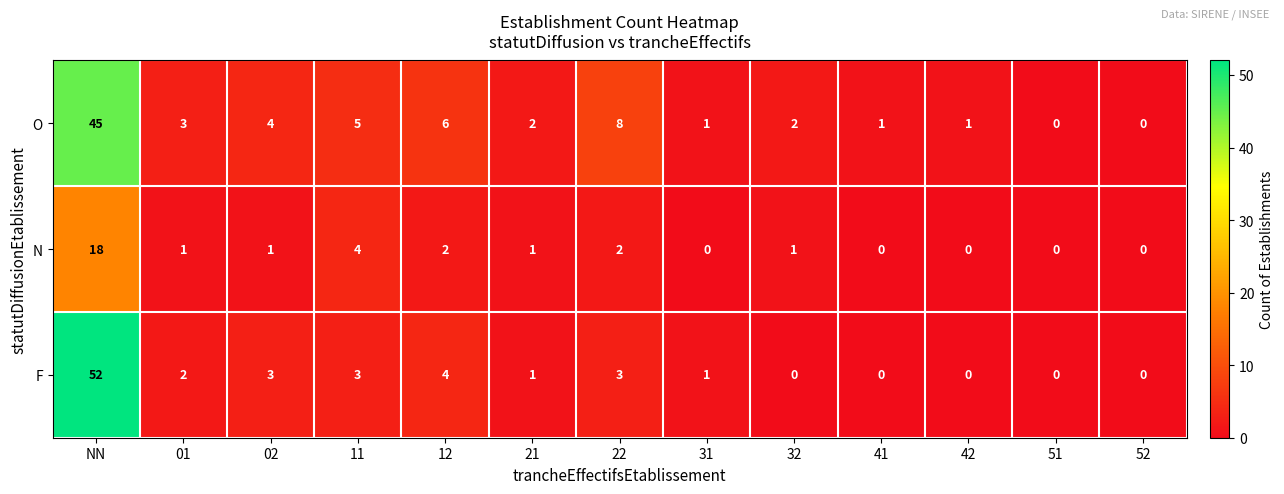

Count the number of categories in the chart.

13